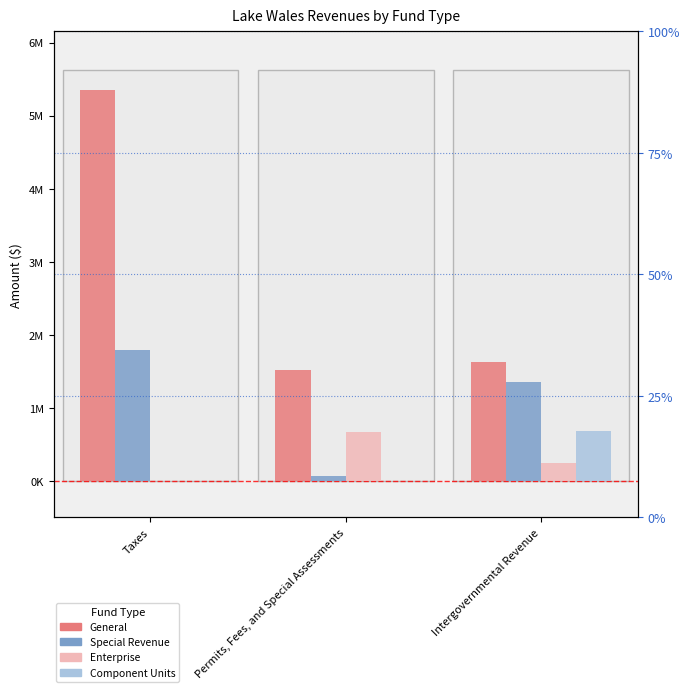

List the series in order of their peak value, lowest first.

Enterprise, Component Units, Special Revenue, General